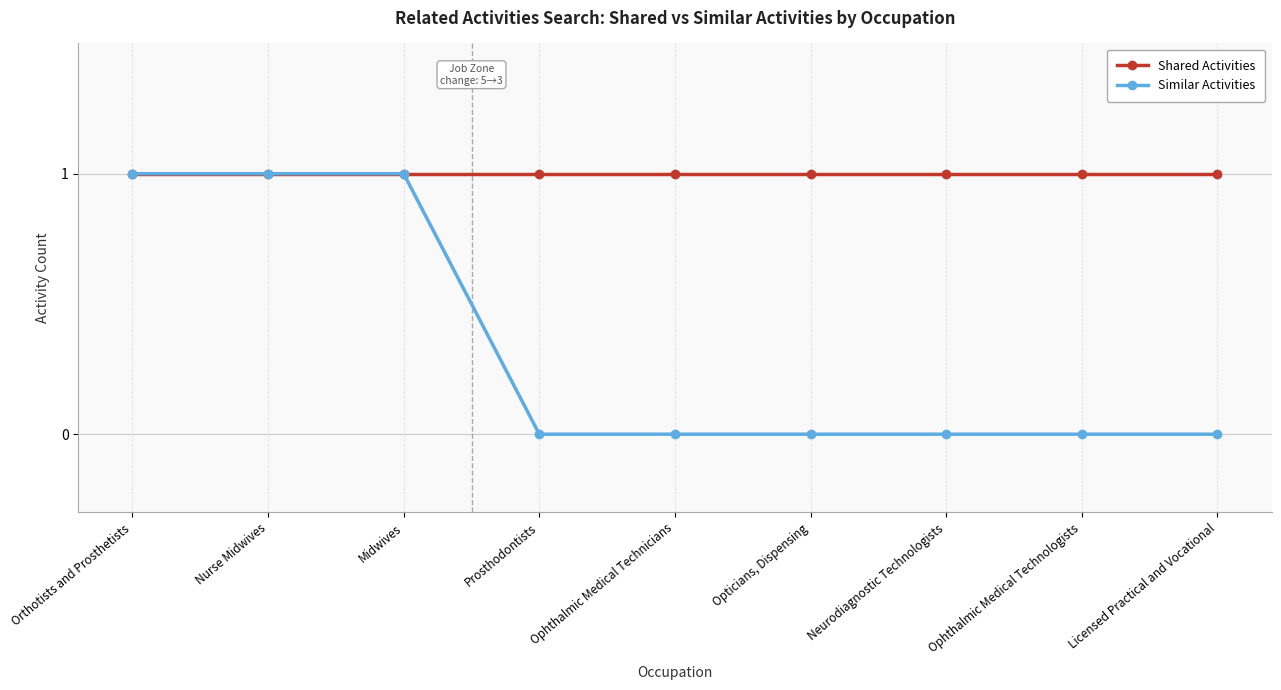

True or false: Shared Activities has a value of 2 at Ophthalmic Medical Technologists.

False